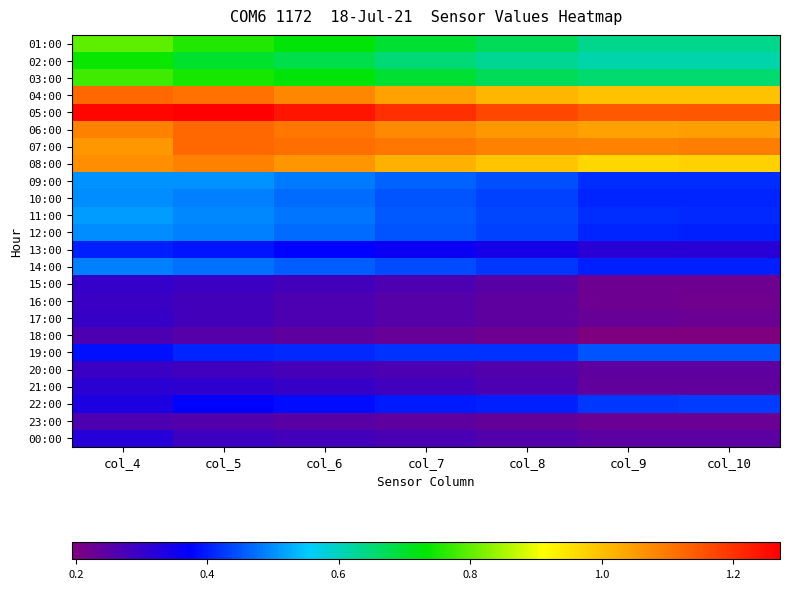

Which category has the lowest value across all series?

col_10